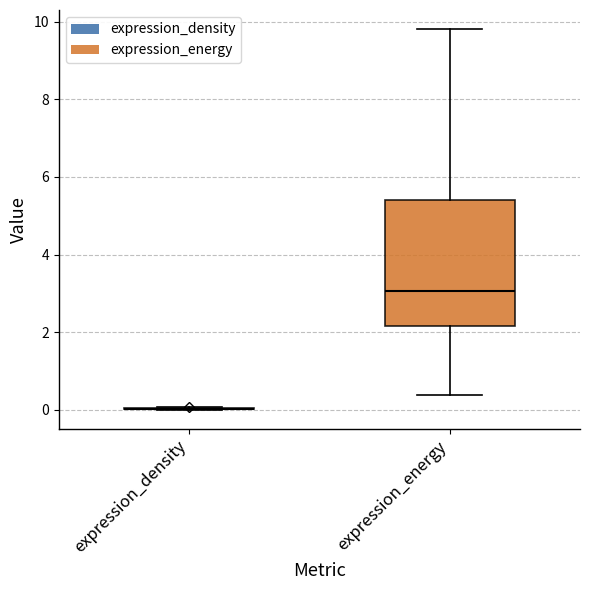

Reading left to right, read every box against the y-axis: the position of its median line, the range the box covers, and the ends of its whiskers. The values are not printed on the chart, so give them approximately, as read against the axis.

expression_density: box collapsed to a line at 0.0, whiskers 0.0 to 0.0
expression_energy: median 3.0, box 2.2 to 5.4, whiskers 0.4 to 9.8